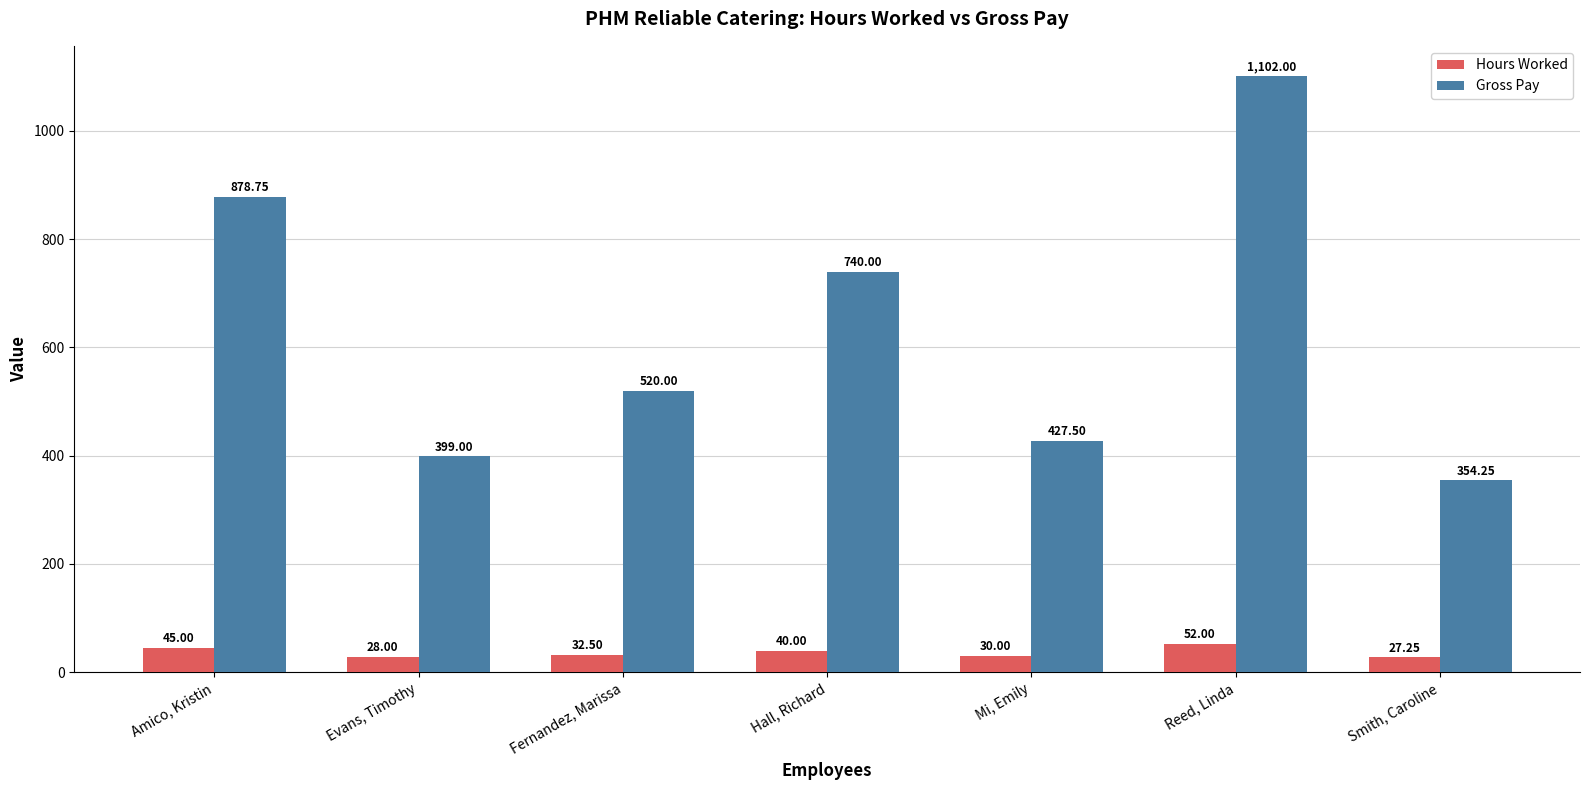

What is the spread (max minus min) of values at Mi, Emily?

397.5